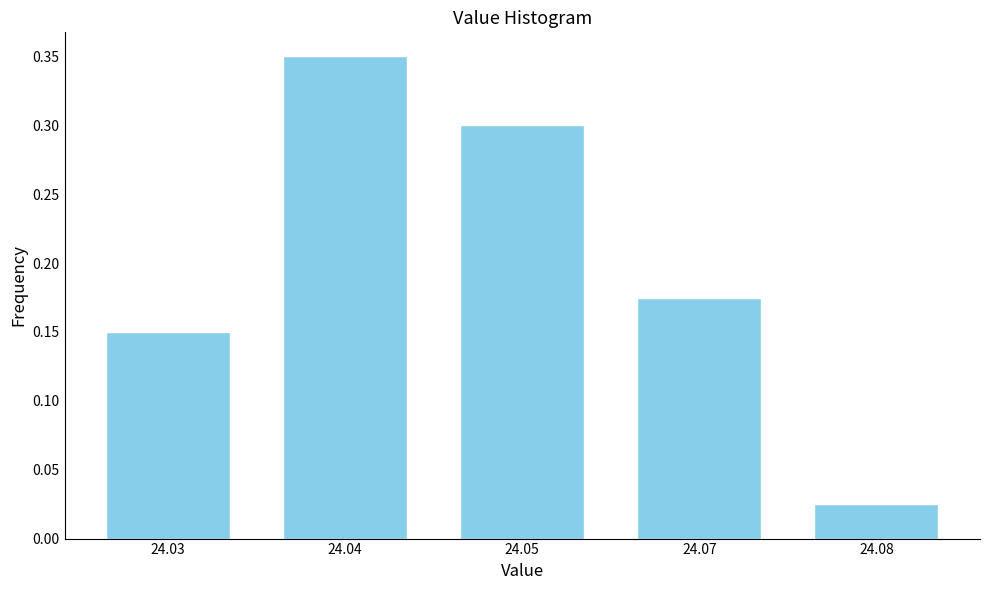

Rank the categories by value from lowest to highest.

24.08, 24.03, 24.07, 24.05, 24.04